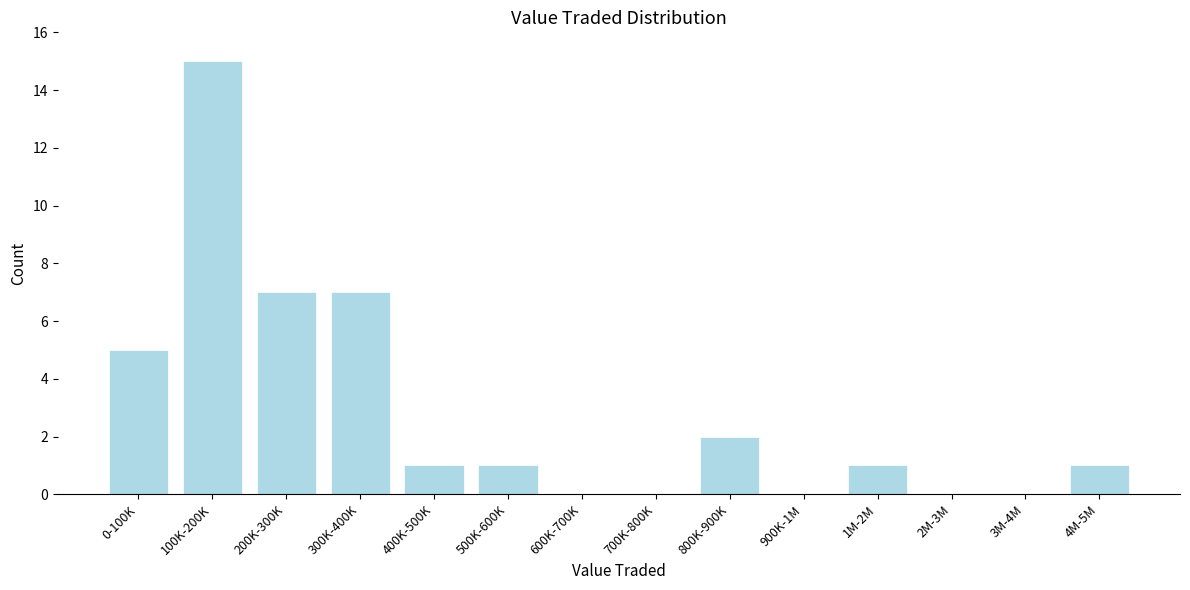

Reading right to left, extract all data points from this chart.

4M-5M=1	3M-4M=0	2M-3M=0	1M-2M=1	900K-1M=0	800K-900K=2	700K-800K=0	600K-700K=0	500K-600K=1	400K-500K=1	300K-400K=7	200K-300K=7	100K-200K=15	0-100K=5